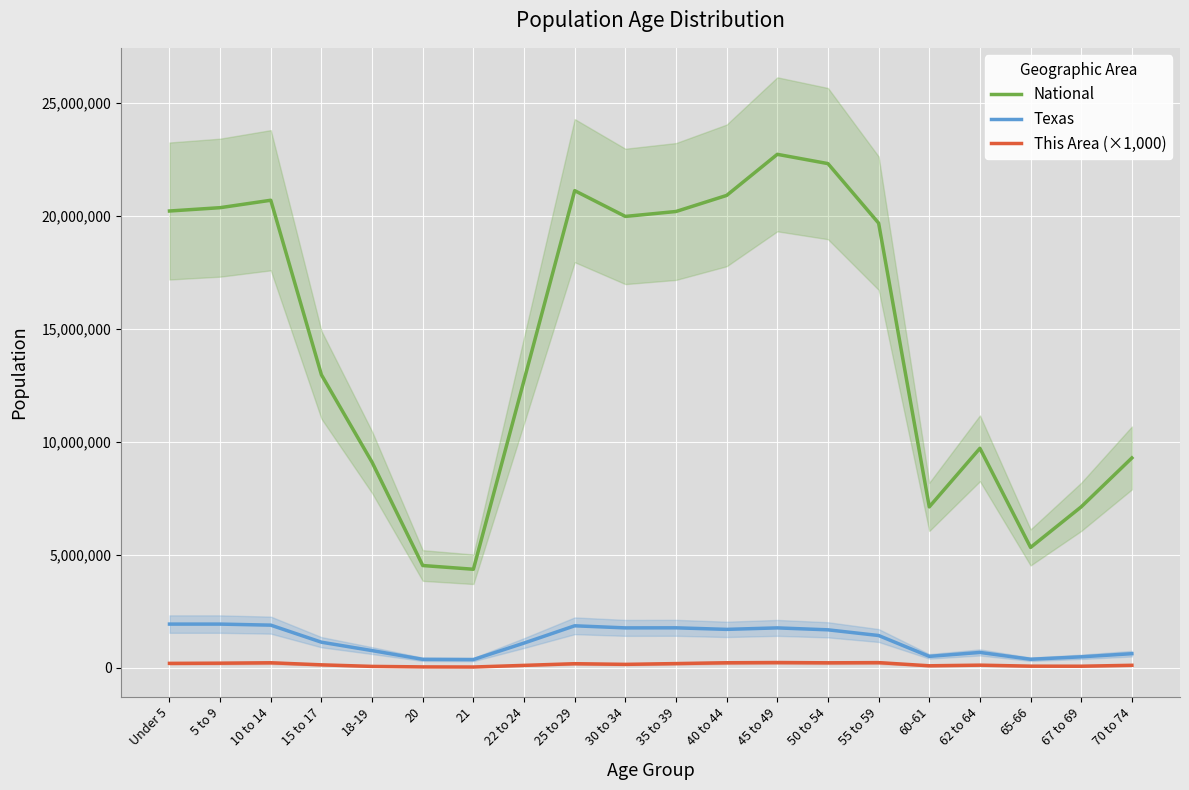

What is the difference between the highest and lowest values at Under 5?

20010362